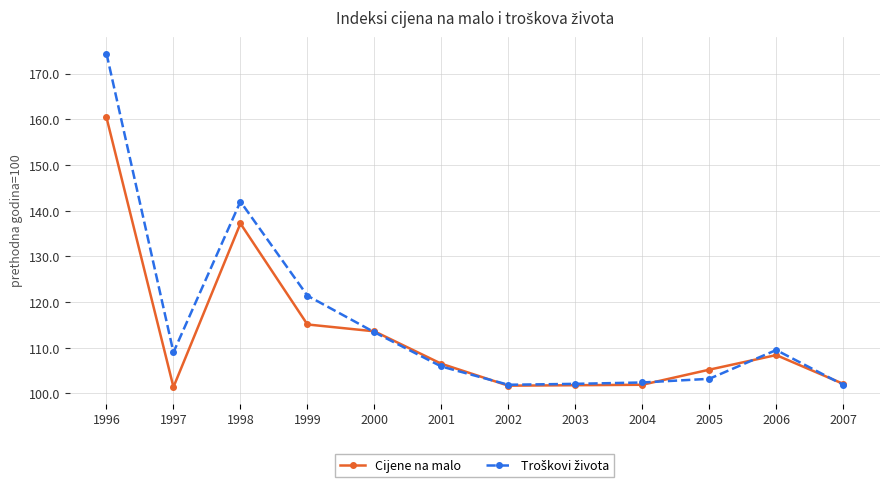

At which label does Cijene na malo reach its peak?

1996